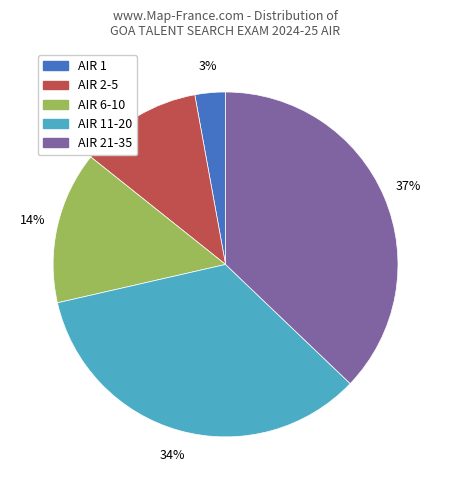

Is there any slice that represents more than half of the pie?

No